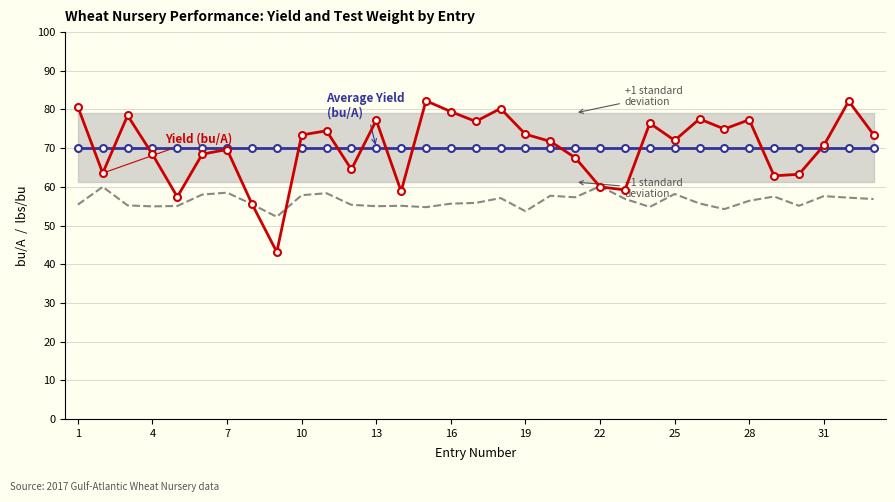

At how many categories does at least one series exceed 74?

13